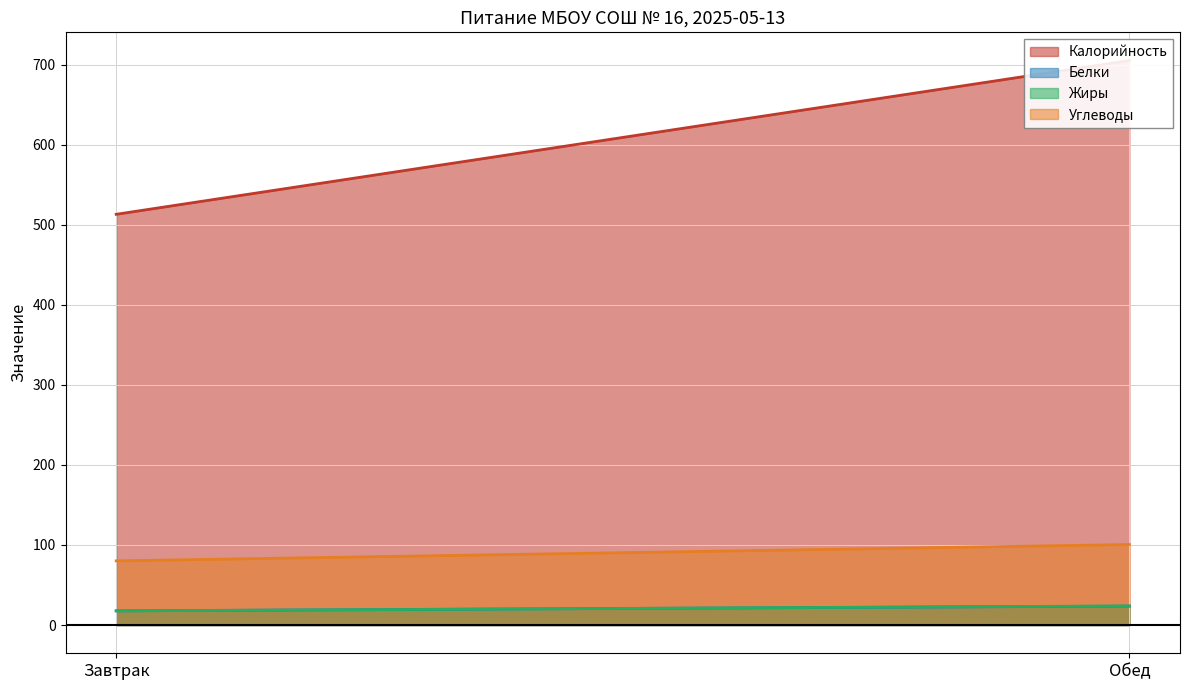

Does the chart have visible grid lines?

Yes